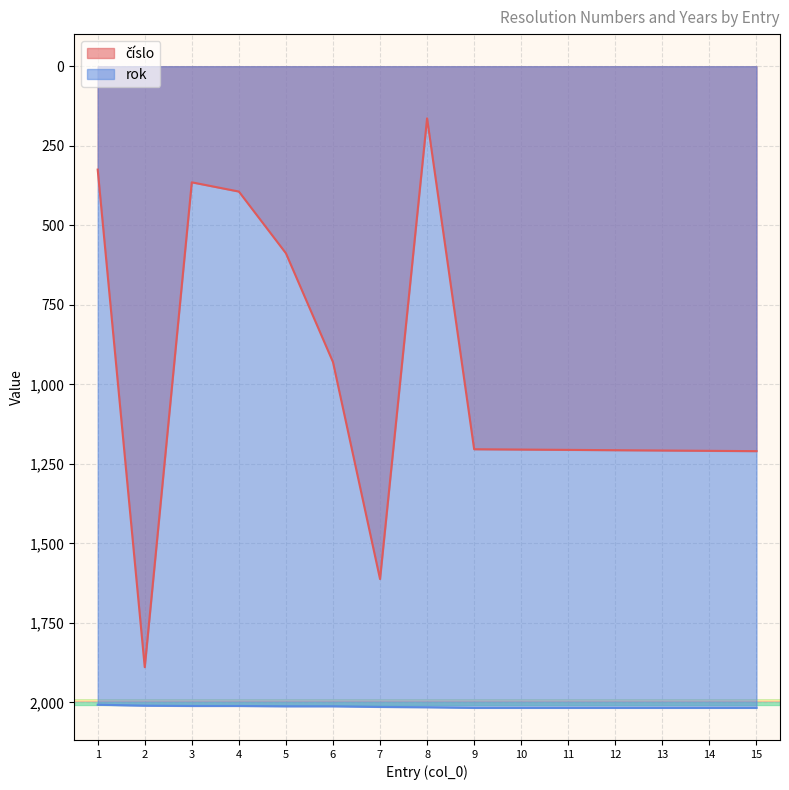

Which series has the largest total across all categories?

rok